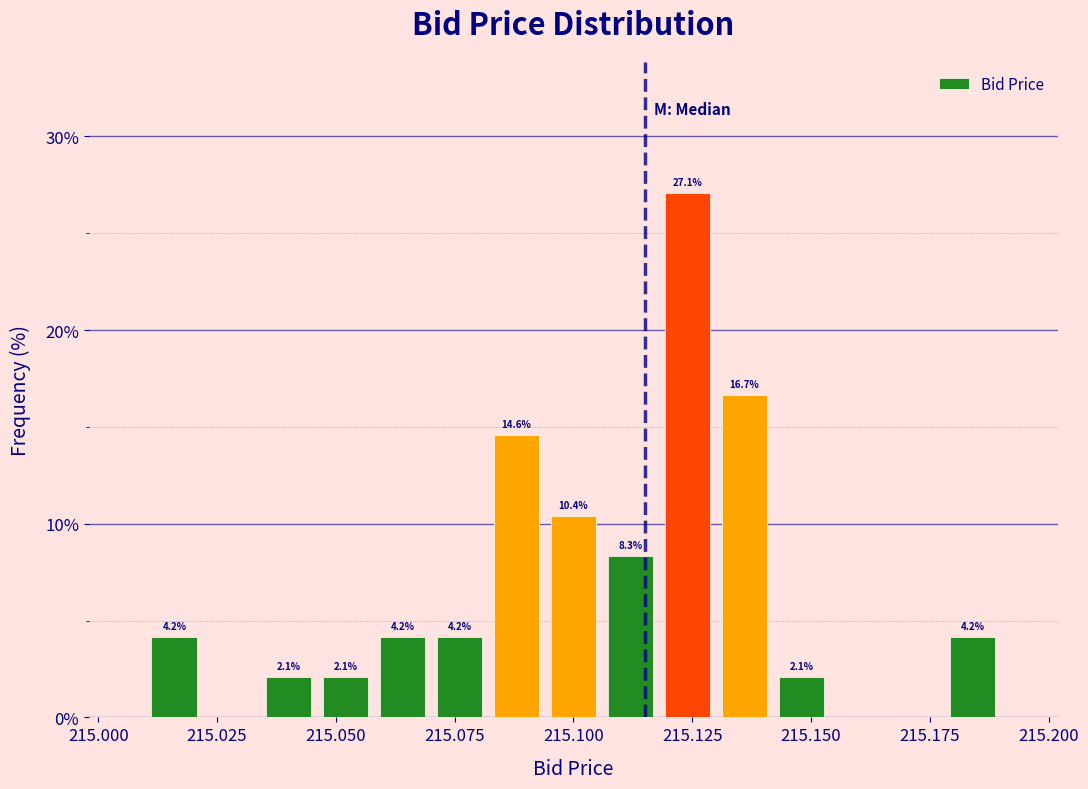

Read against the x-axis, roughly where is the centre of the tallest bar?

215.125